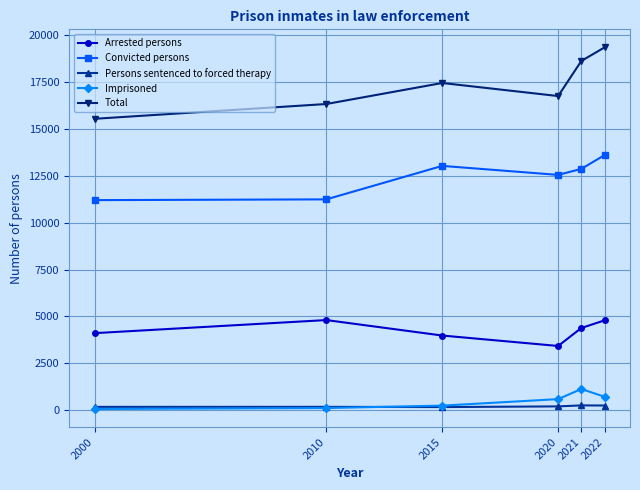

True or false: Arrested persons has a value of 7248 at 2021.

False